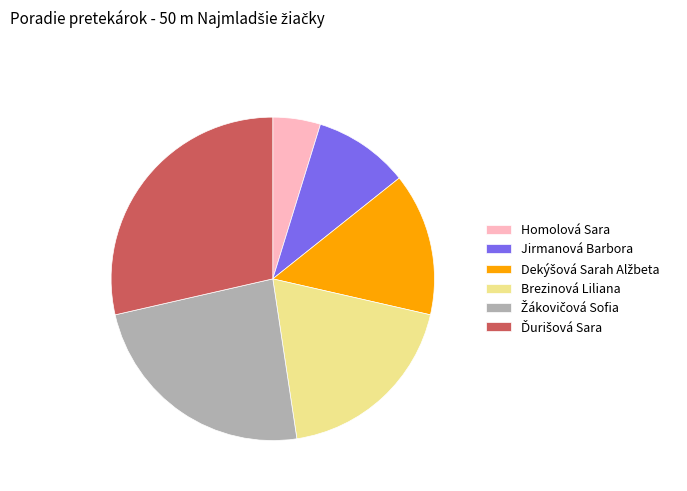

Is the sum of Jirmanová Barbora and Homolová Sara greater than half?

No